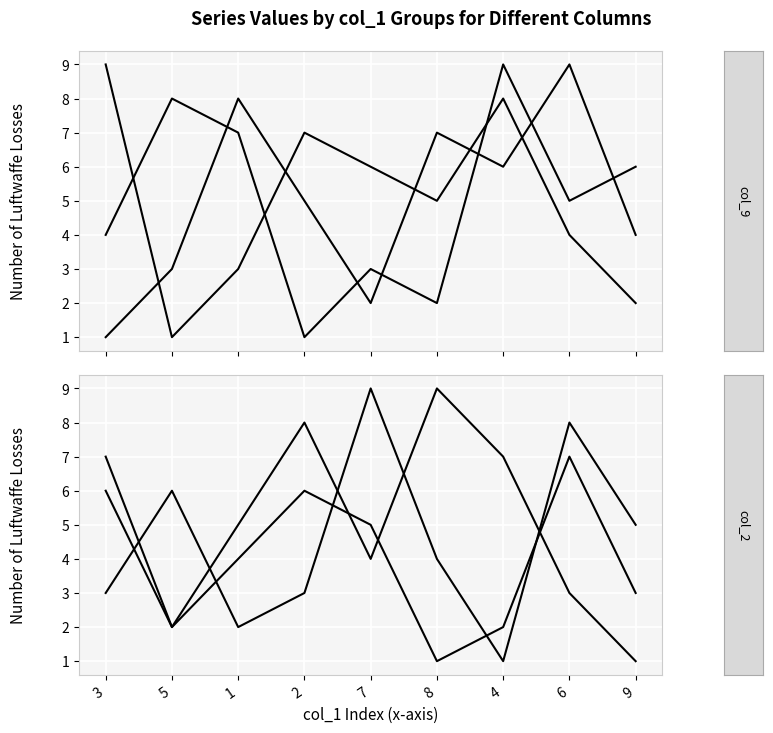

Is it true that col_2 equals 5 at 9?

True